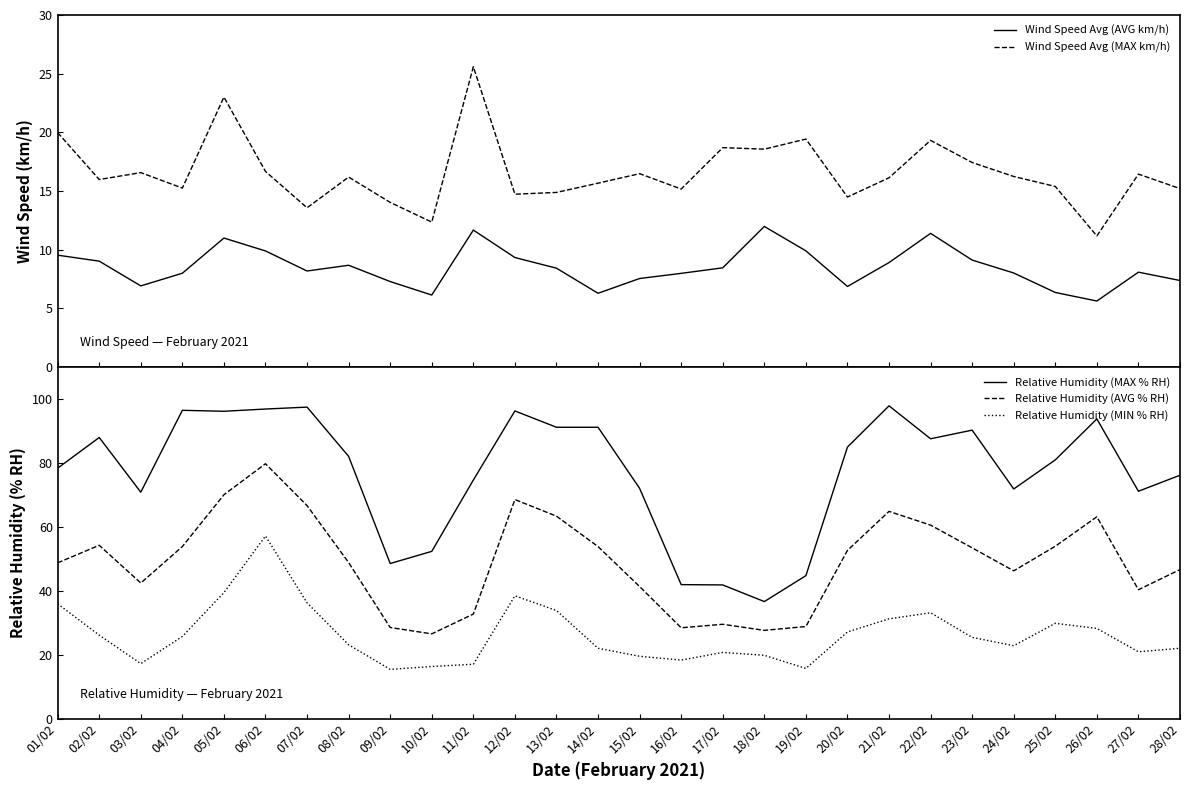

What is the maximum value for Relative Humidity (MAX % RH)?

97.8